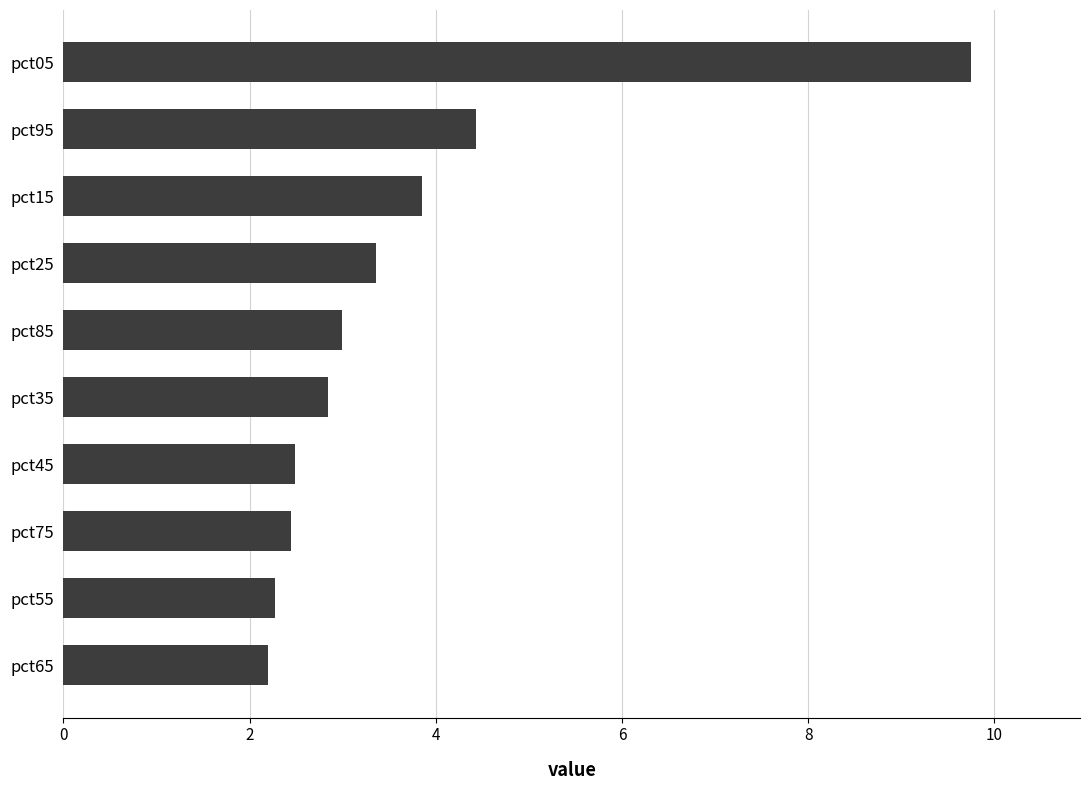

Approximately how many times larger is the value at pct85 compared to pct45?

1.2